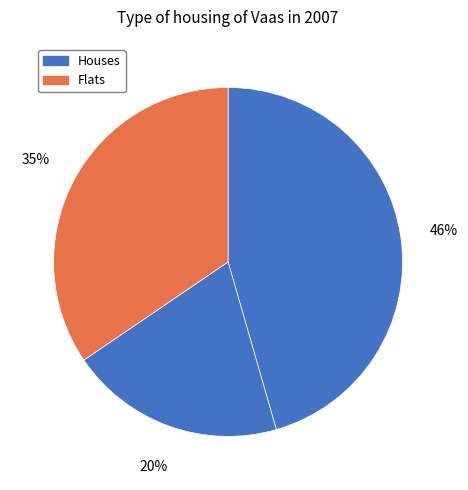

How many segments does this pie chart have?

3